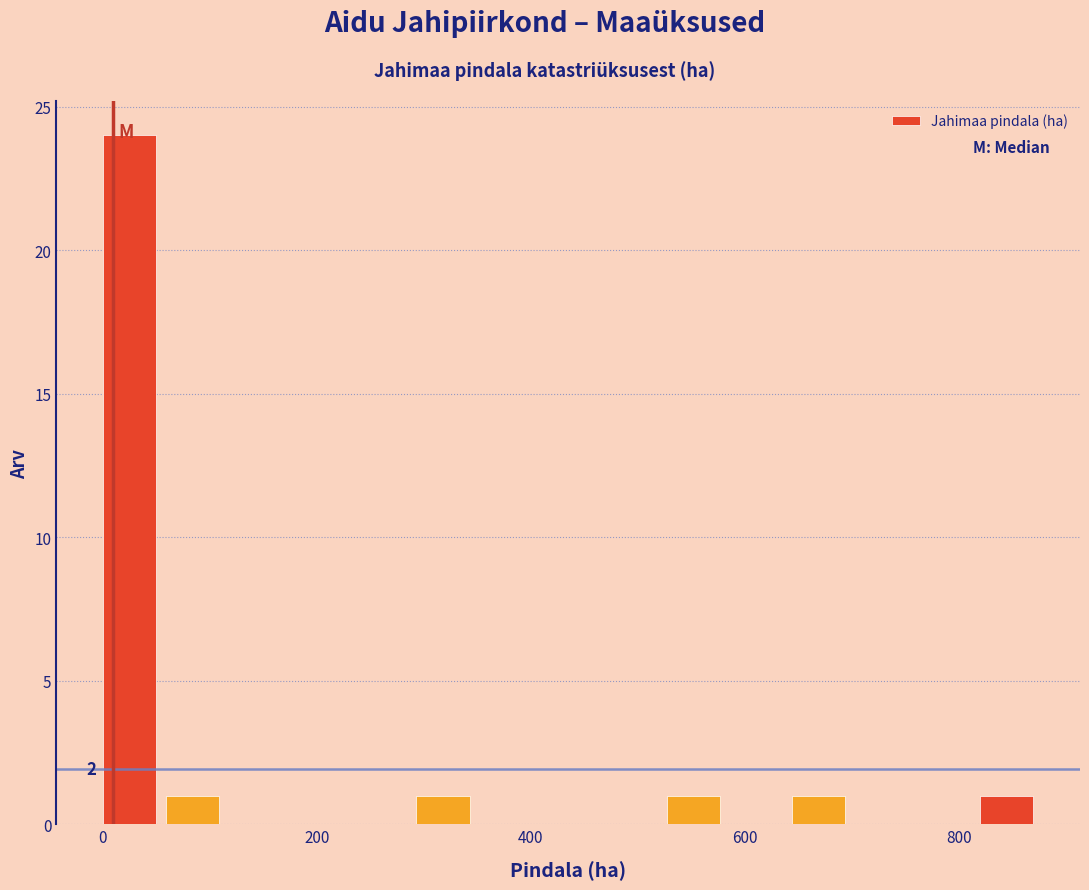

Around what value on the x-axis is the tallest bar? Give the approximate position of its centre, as read against the axis.

20